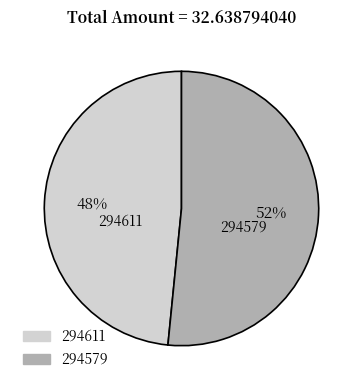

Count the number of slices in the pie.

2